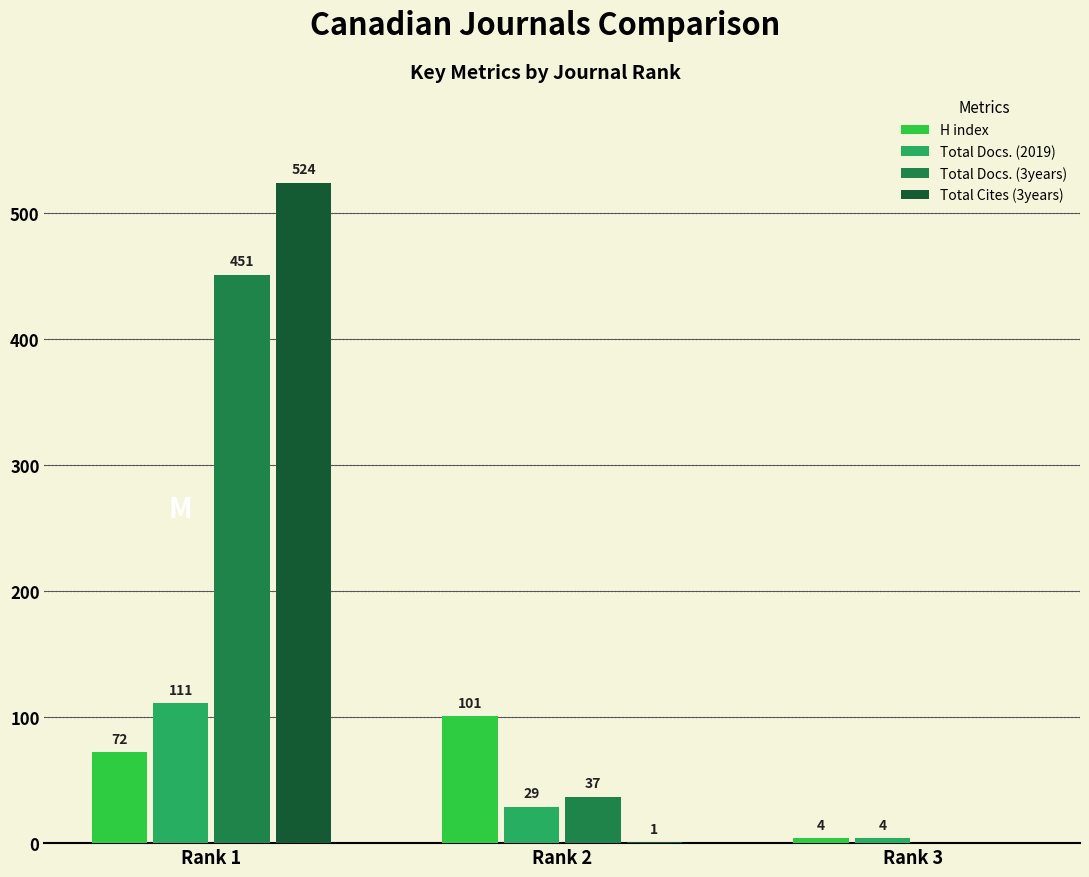

How many groups of bars are there?

3